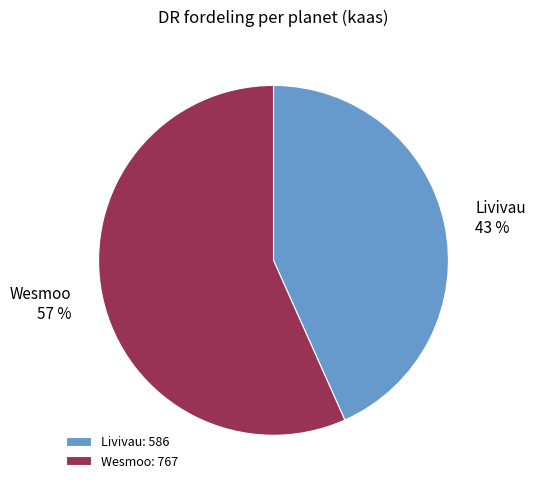

How many segments does this pie chart have?

2